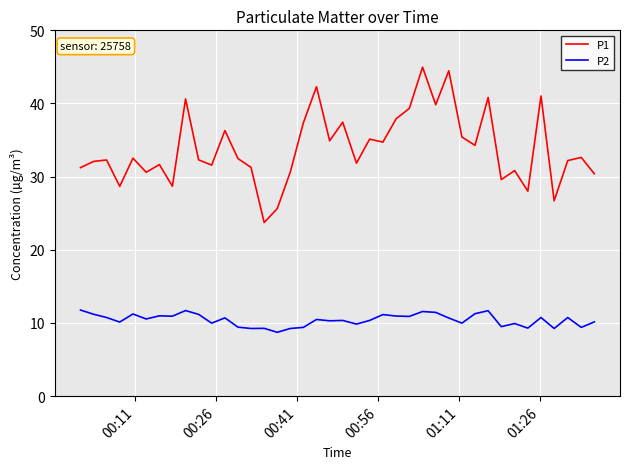

Which series has the largest range (max minus min)?

P1